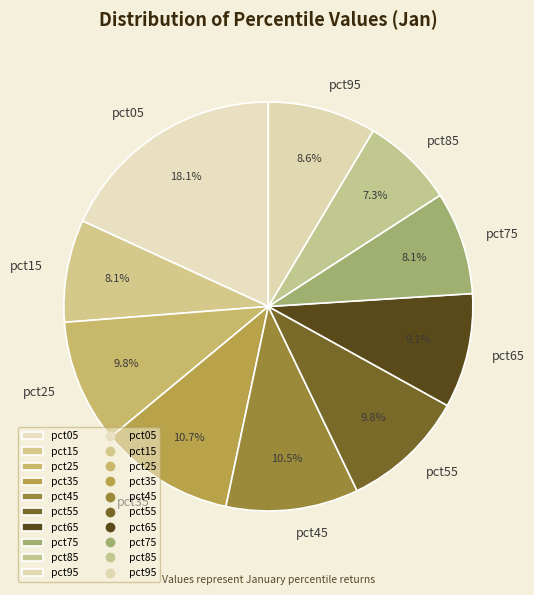

Combined, do pct55 and pct45 account for over 50%?

No